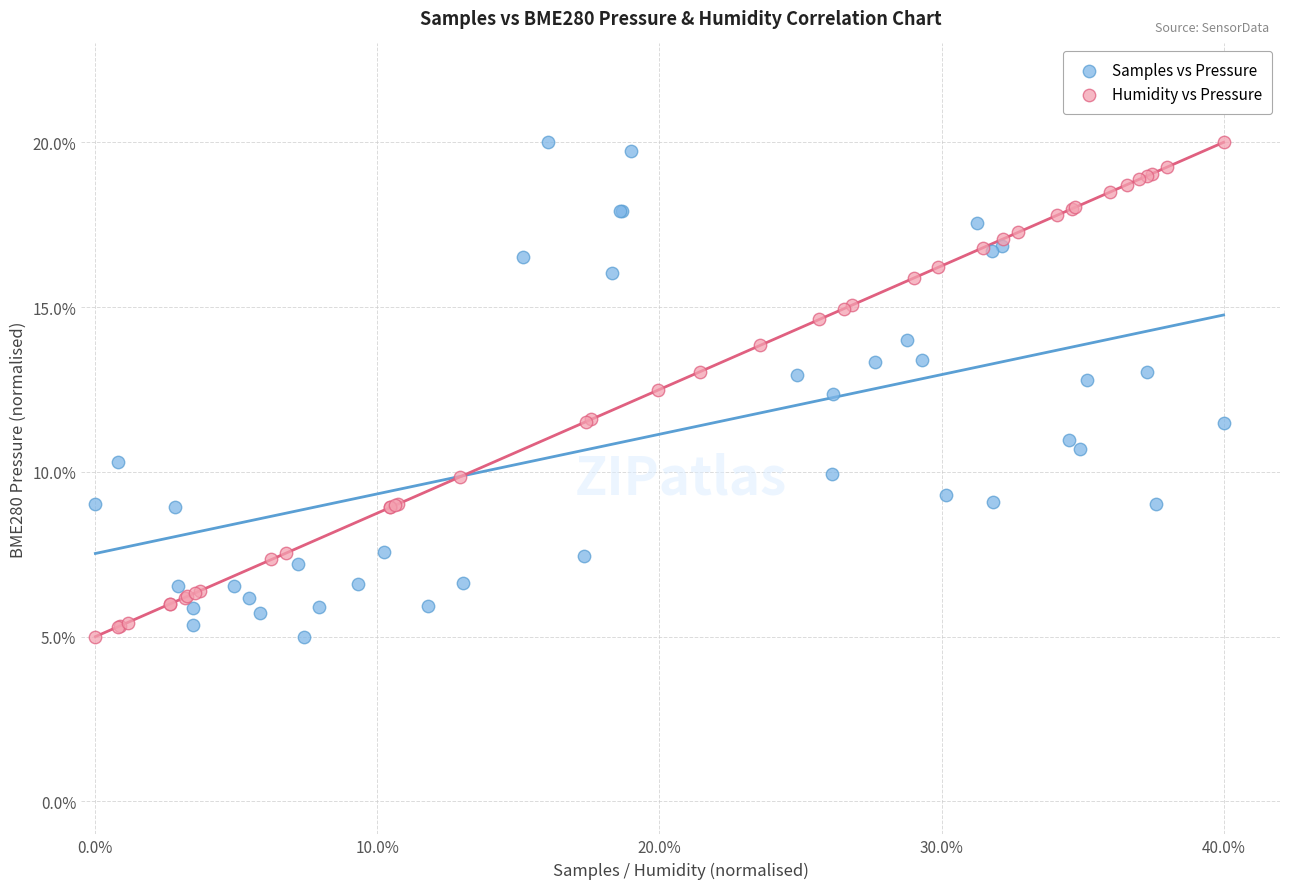

What are all the series names shown in the legend?

Samples vs Pressure, Humidity vs Pressure